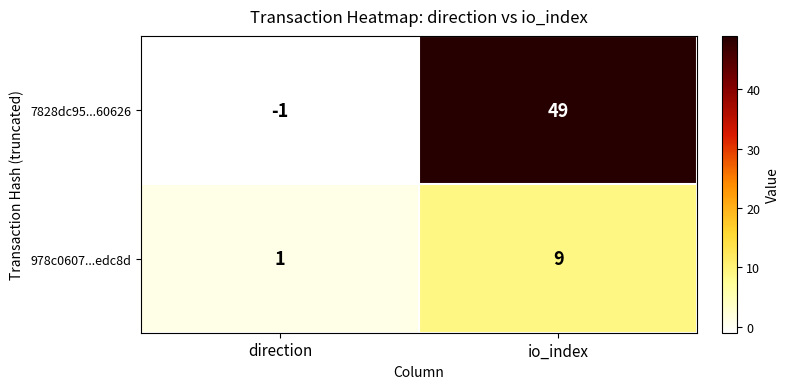

Reading right to left, what are all the values shown in this chart?

7828dc95...60626: 49	-1
978c0607...edc8d: 9	1